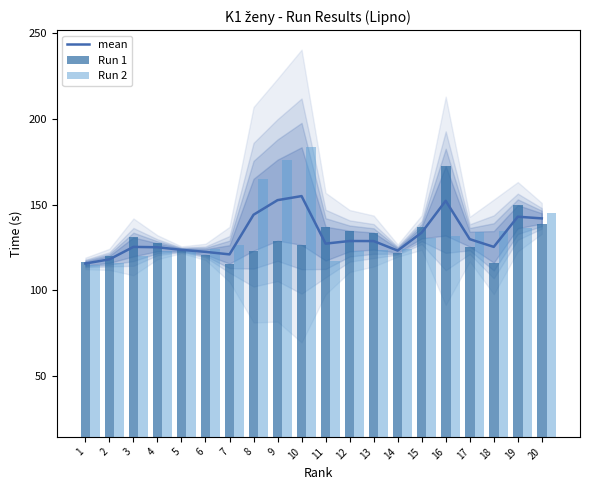

True or false: mean has a value of 217.2 at 16.

False